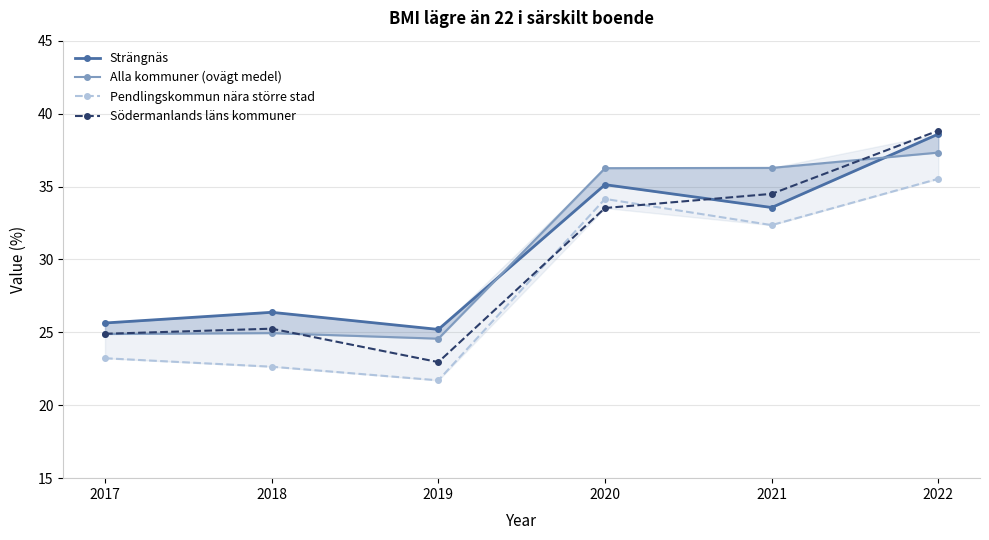

The value of Strängnäs at 2019 is 33.6. True or false?

False